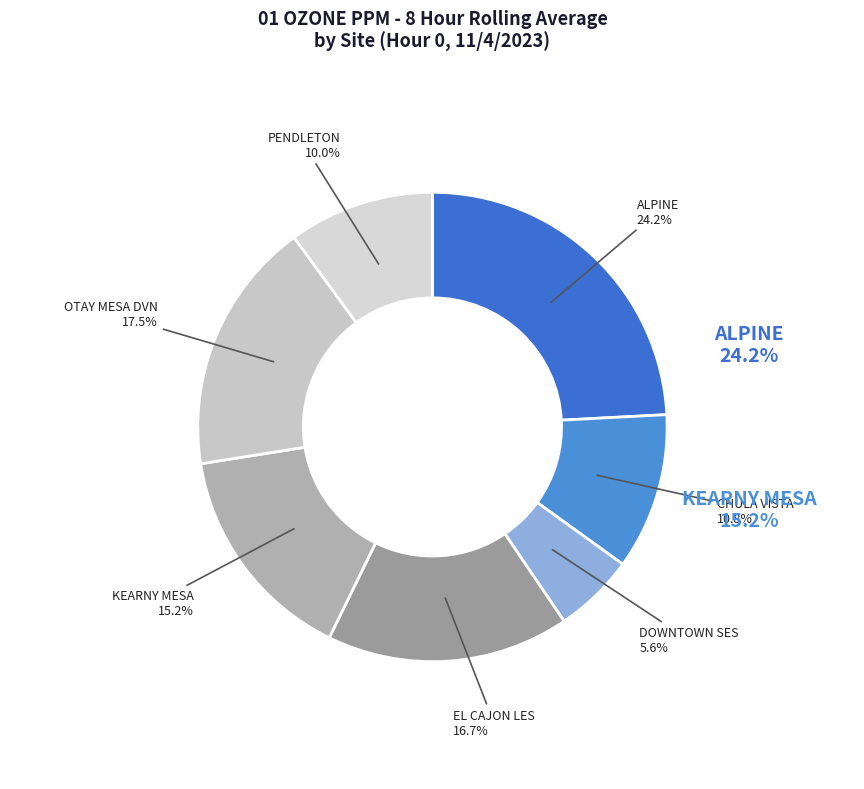

Do KEARNY MESA and ALPINE together represent more than half of the pie?

No